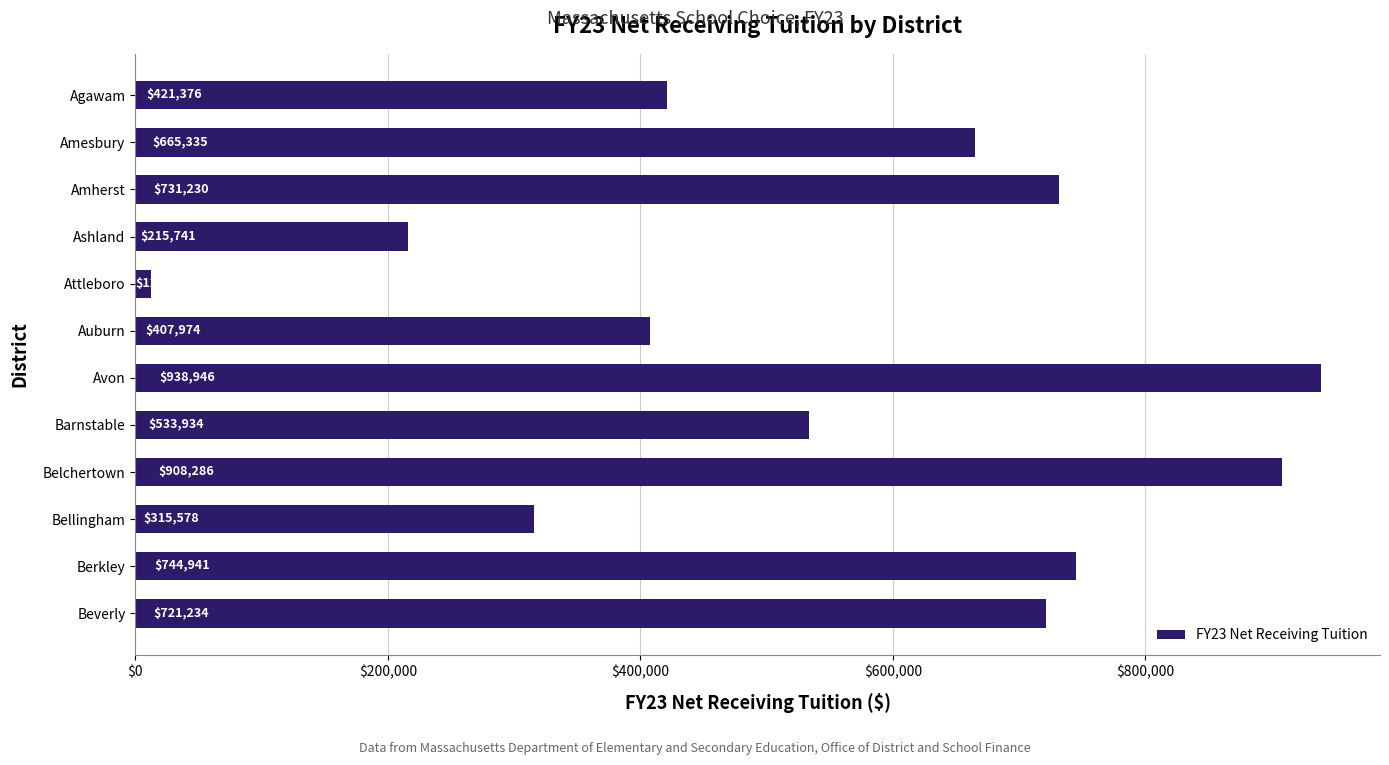

Reading bottom to top, transcribe all the data shown in this chart.

Beverly=721234	Berkley=744941	Bellingham=315578	Belchertown=908286	Barnstable=533934	Avon=938946	Auburn=407974	Attleboro=12020	Ashland=215741	Amherst=731230	Amesbury=665335	Agawam=421376